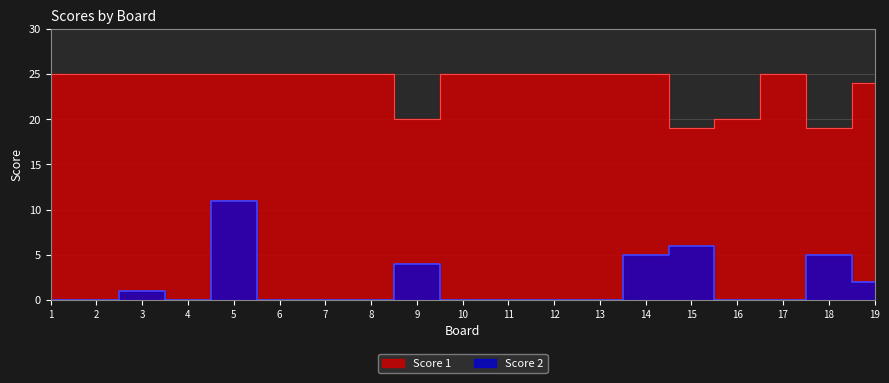

What is the total value across all series at 6?

25